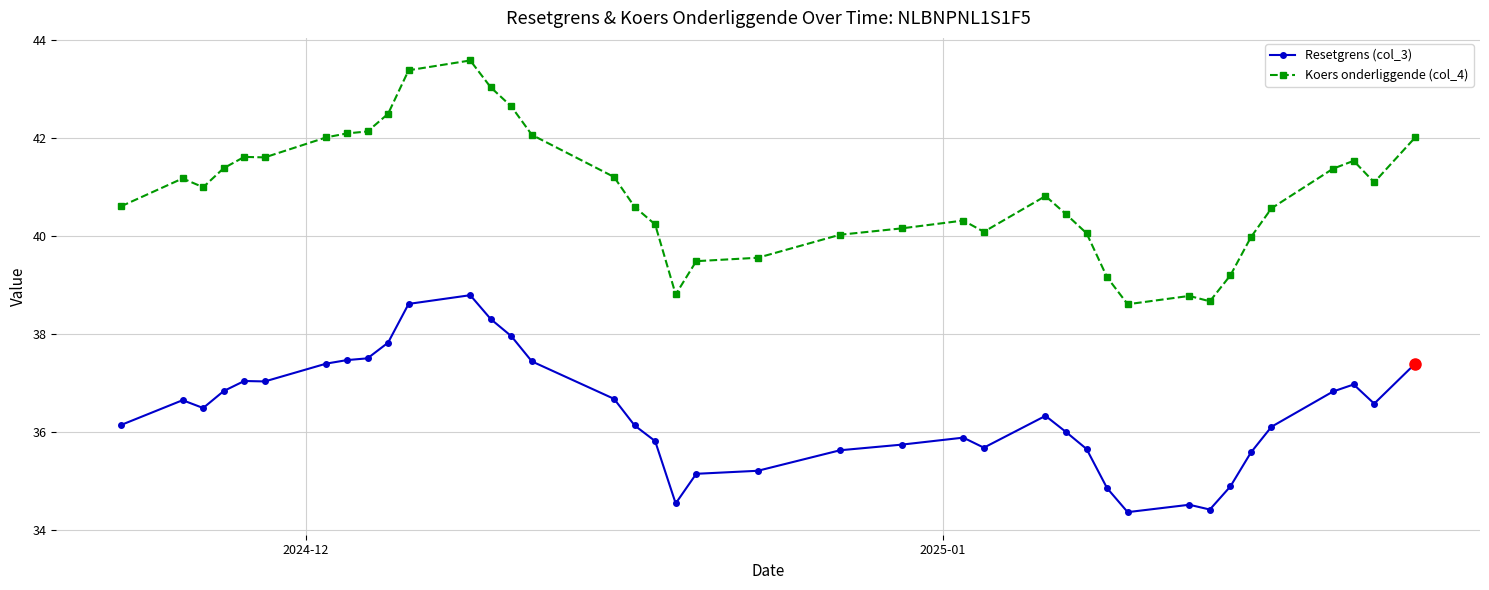

How many lines are shown in the chart?

2